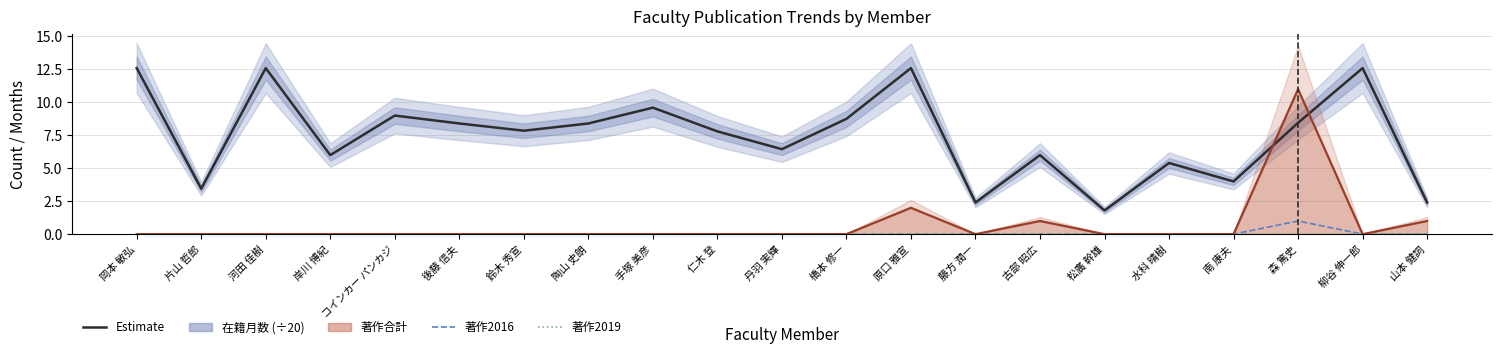

How many interior local valleys does the 在籍月数 (÷20) series have?

7